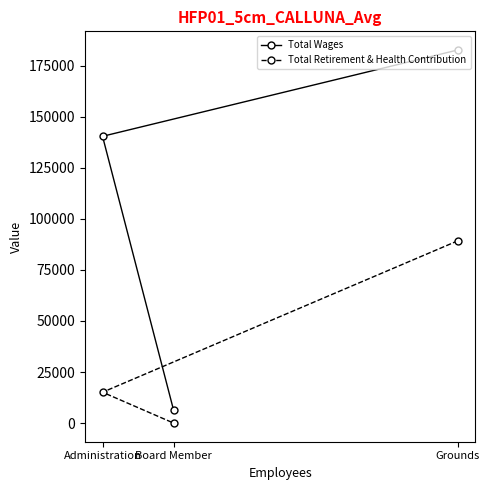

What position from the left is Grounds?

3